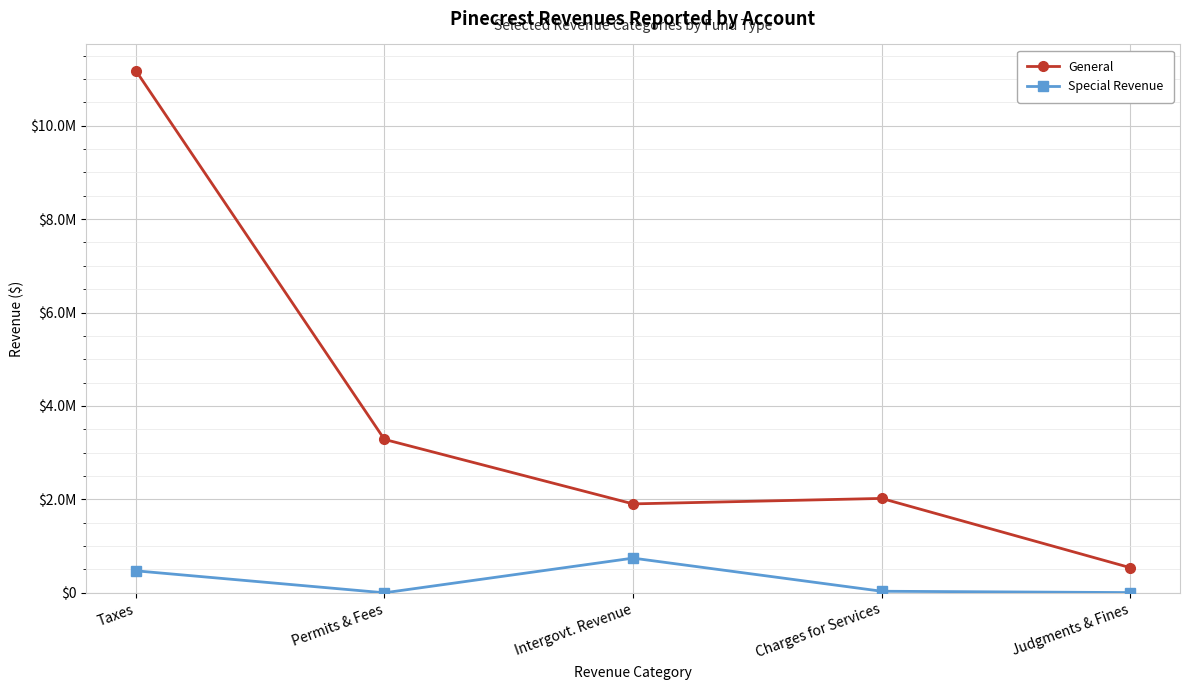

Which series has the largest total across all categories?

General